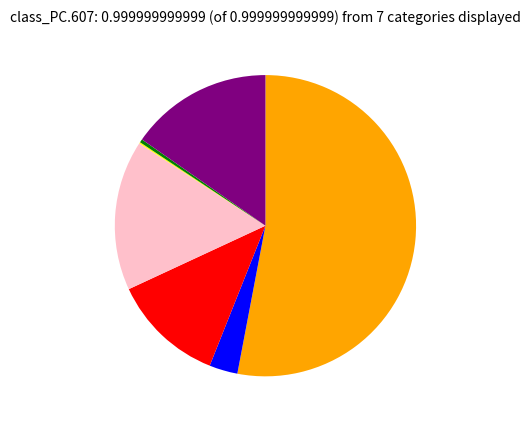

Does any single category account for the majority?

Yes